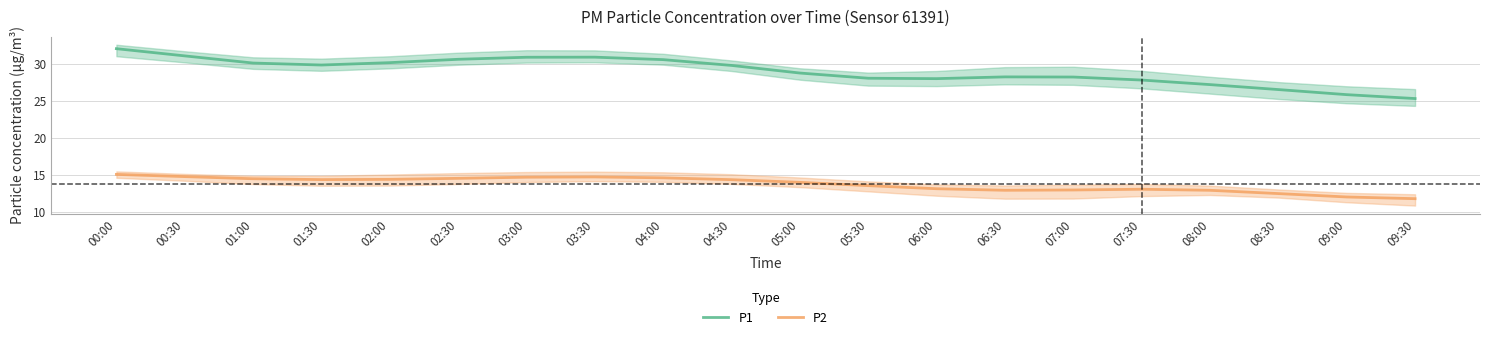

Is the value of P2 at 09:00 greater than the value of P1 at 06:00?

No